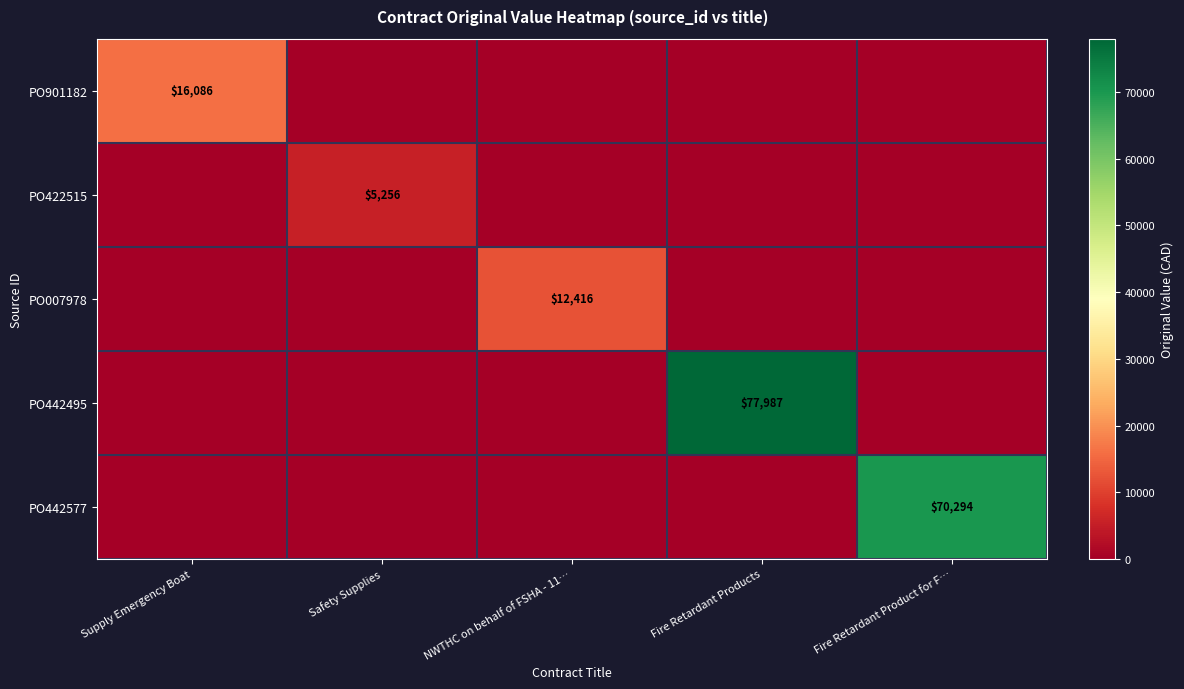

Which label corresponds to the smallest value in the chart?

Safety Supplies